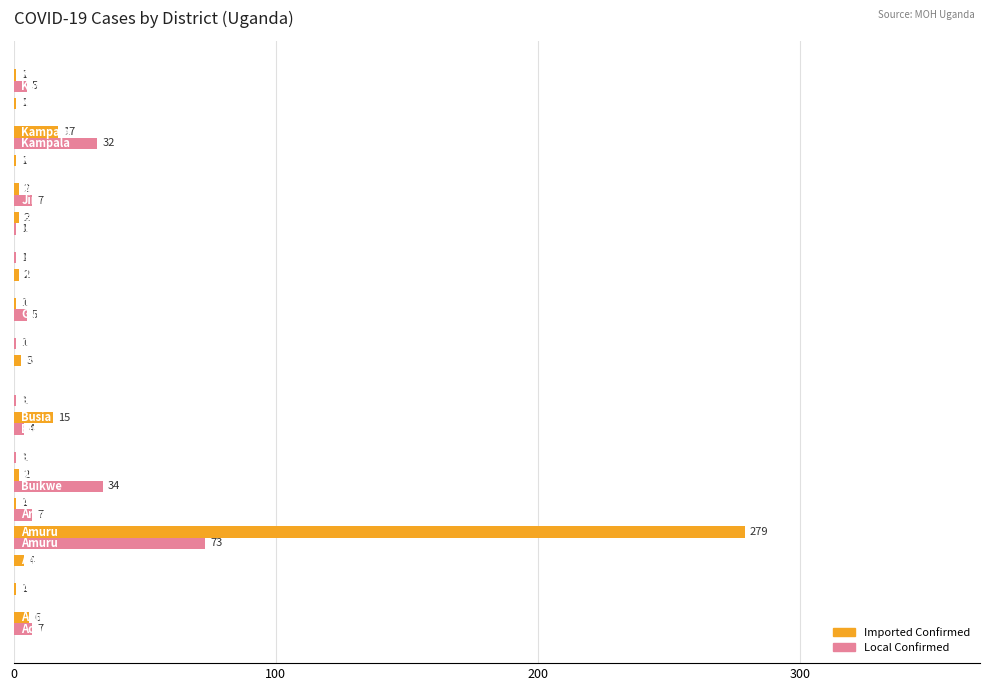

What is the highest value of the Imported Confirmed series?

279